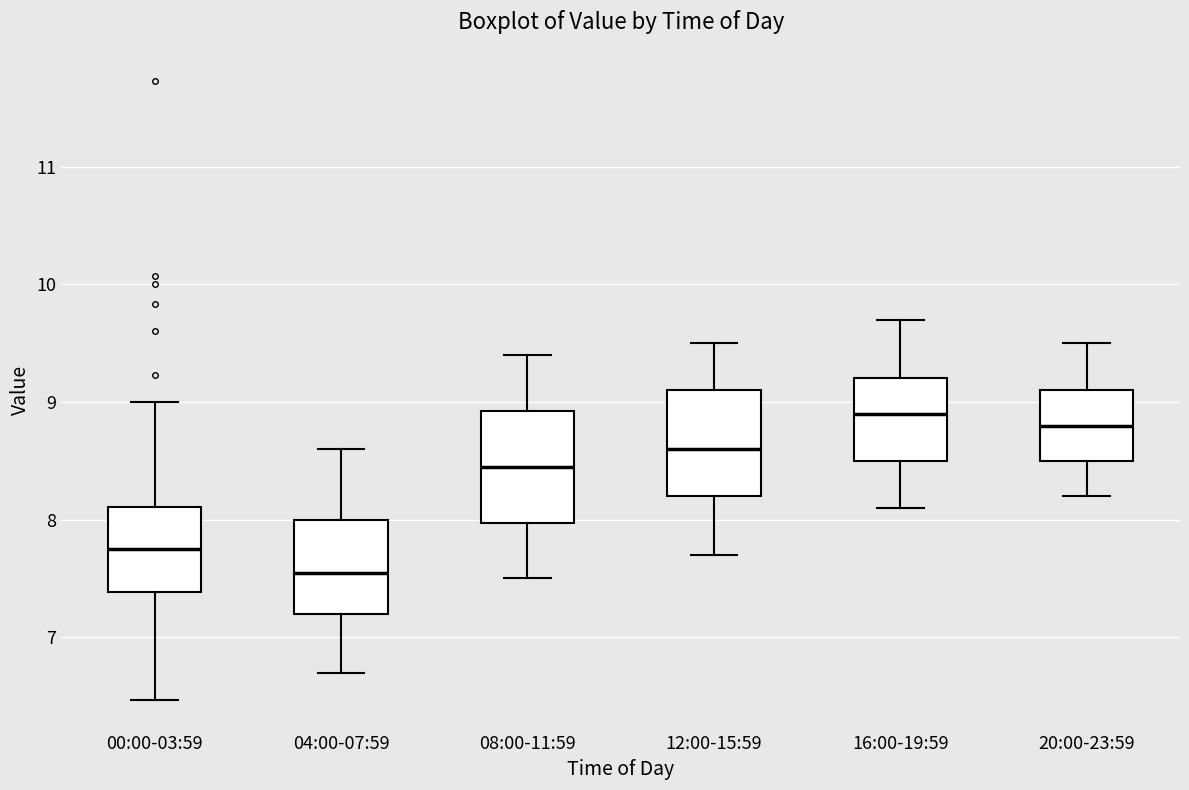

Where does the median line of the box for 16:00-19:59 sit on the y-axis? The values are not printed on the chart, so give them approximately, as read against the axis.

8.9